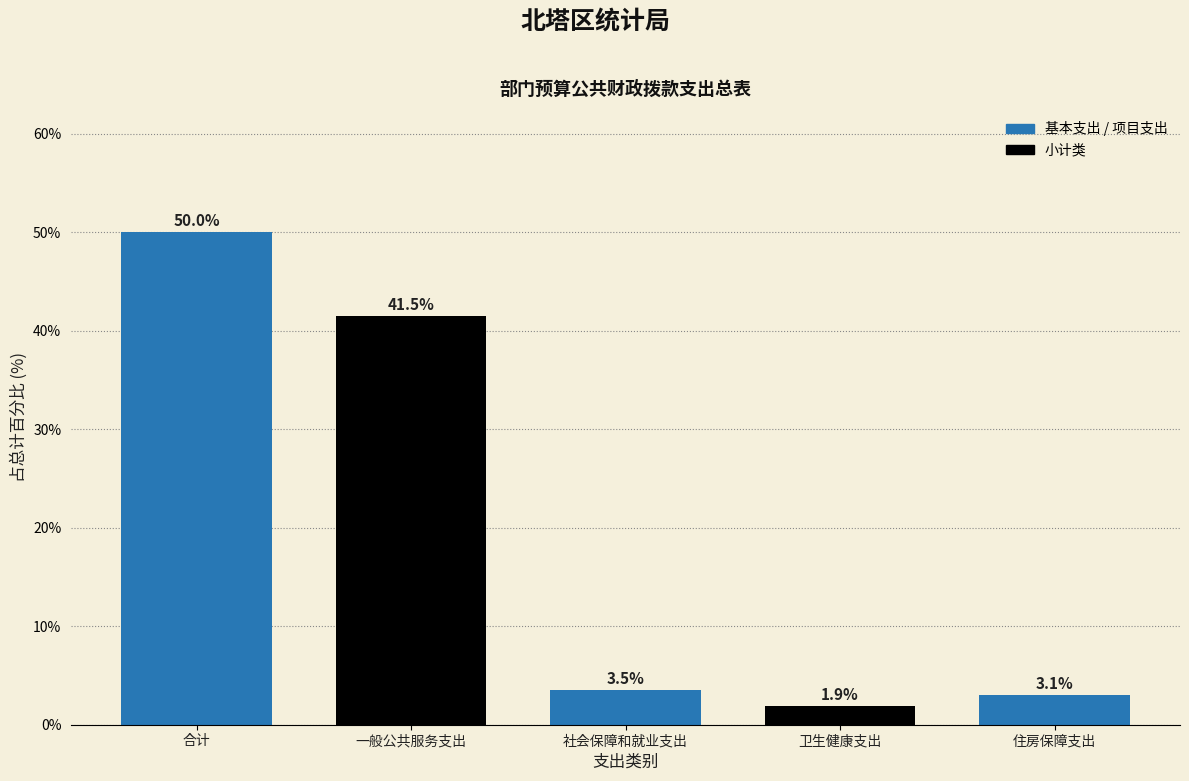

Reading right to left, list all the values displayed in this chart.

住房保障支出=3.1	卫生健康支出=1.9	社会保障和就业支出=3.5	一般公共服务支出=41.5	合计=50.0